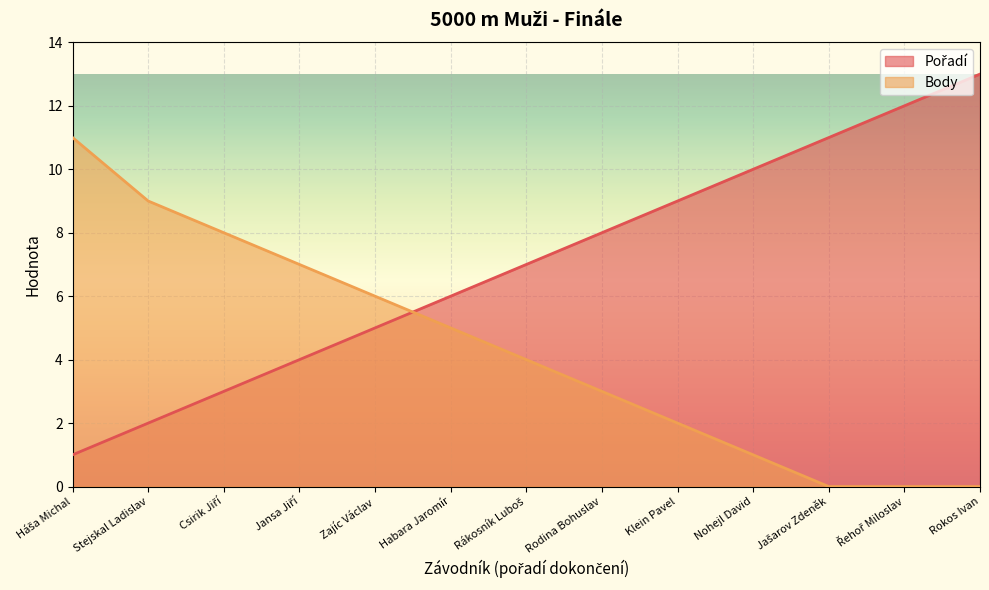

What is the minimum value for Pořadí?

1